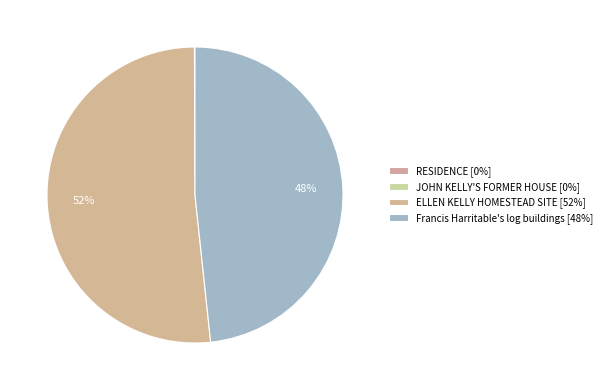

The ELLEN KELLY HOMESTEAD SITE slice represents 52% of the pie. True or false?

True